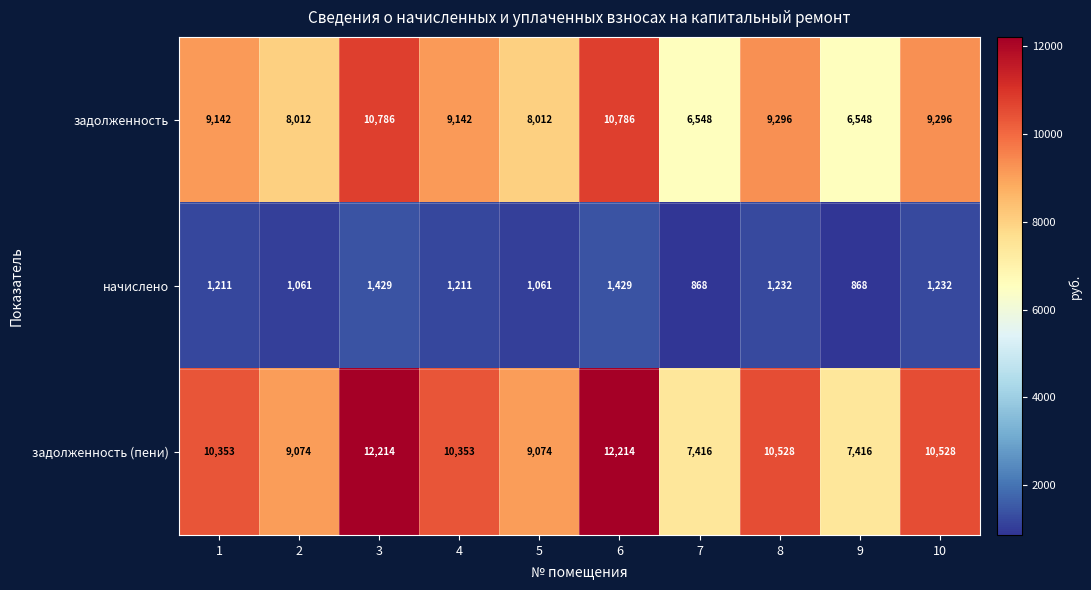

Is it true that задолженность (пени) equals 10353 at 4?

True